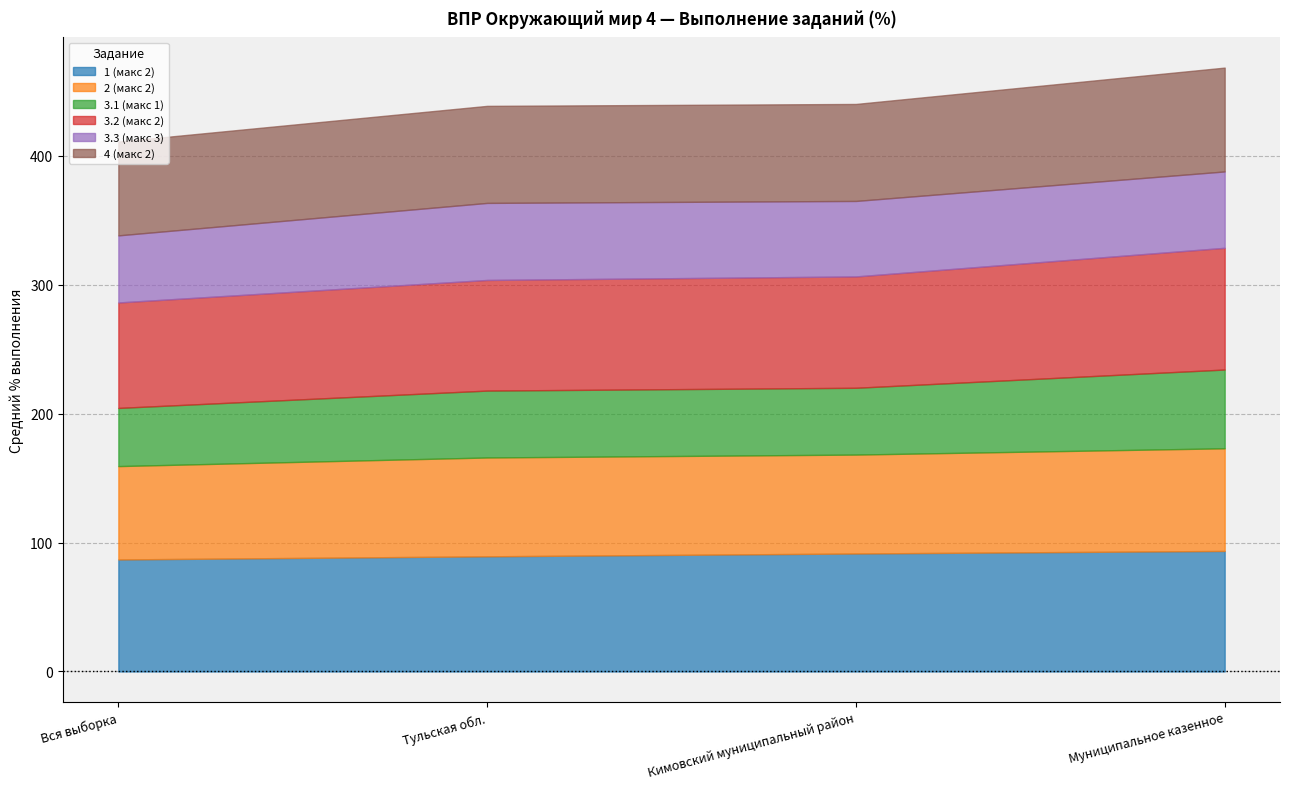

Does the chart have visible grid lines?

Yes